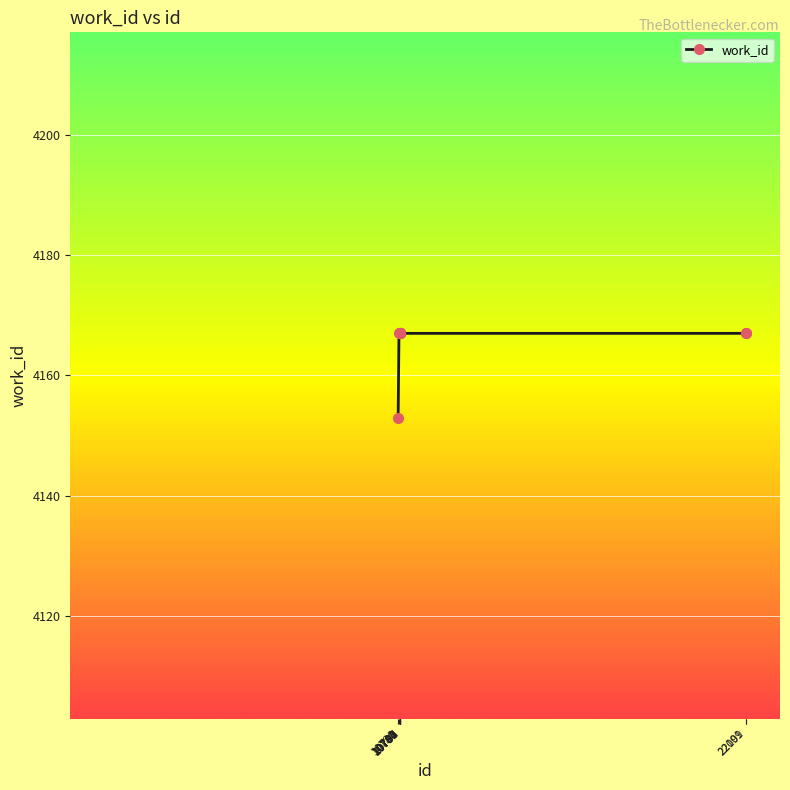

What is the maximum value shown in the chart?

4167